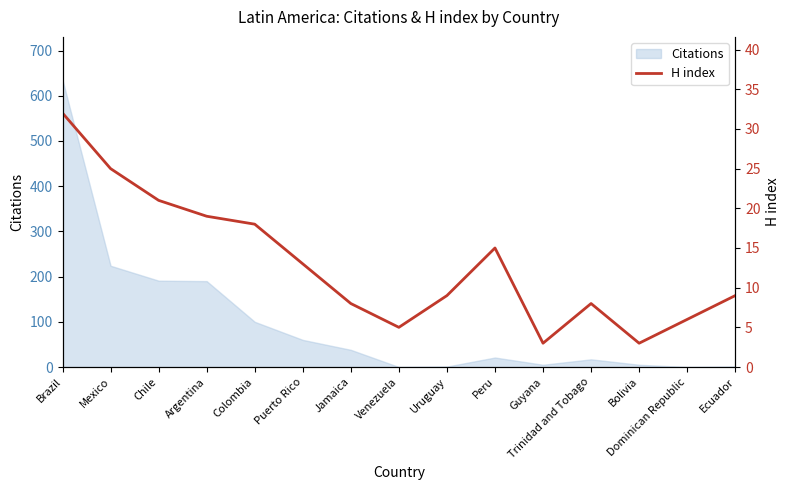

What is the maximum value shown in the chart?

32